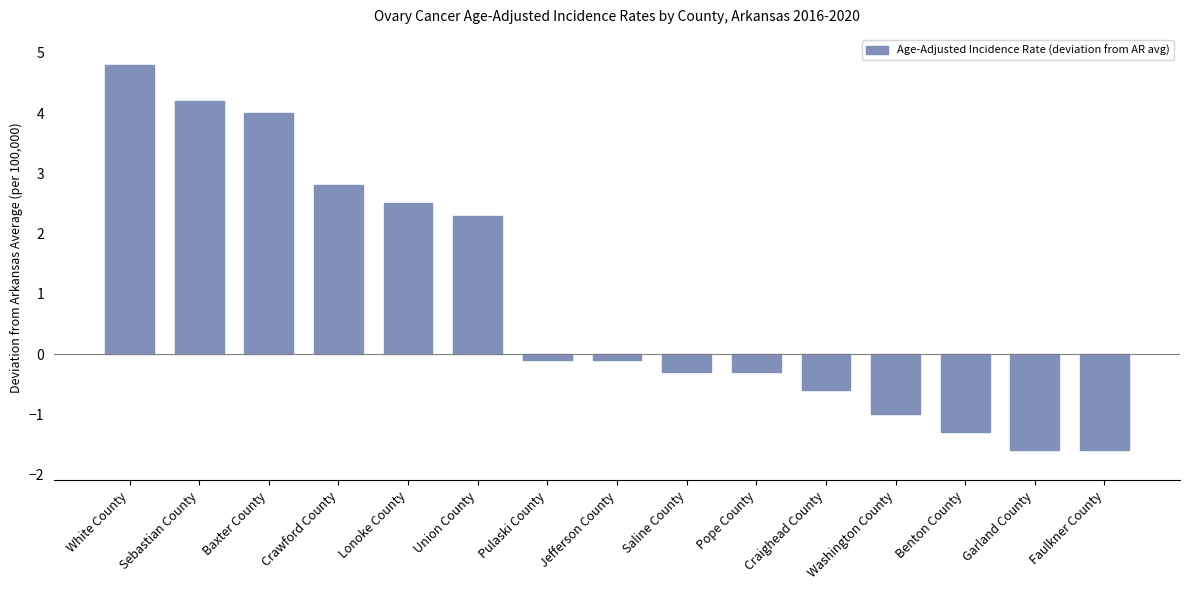

How many data points are less than 0?

9